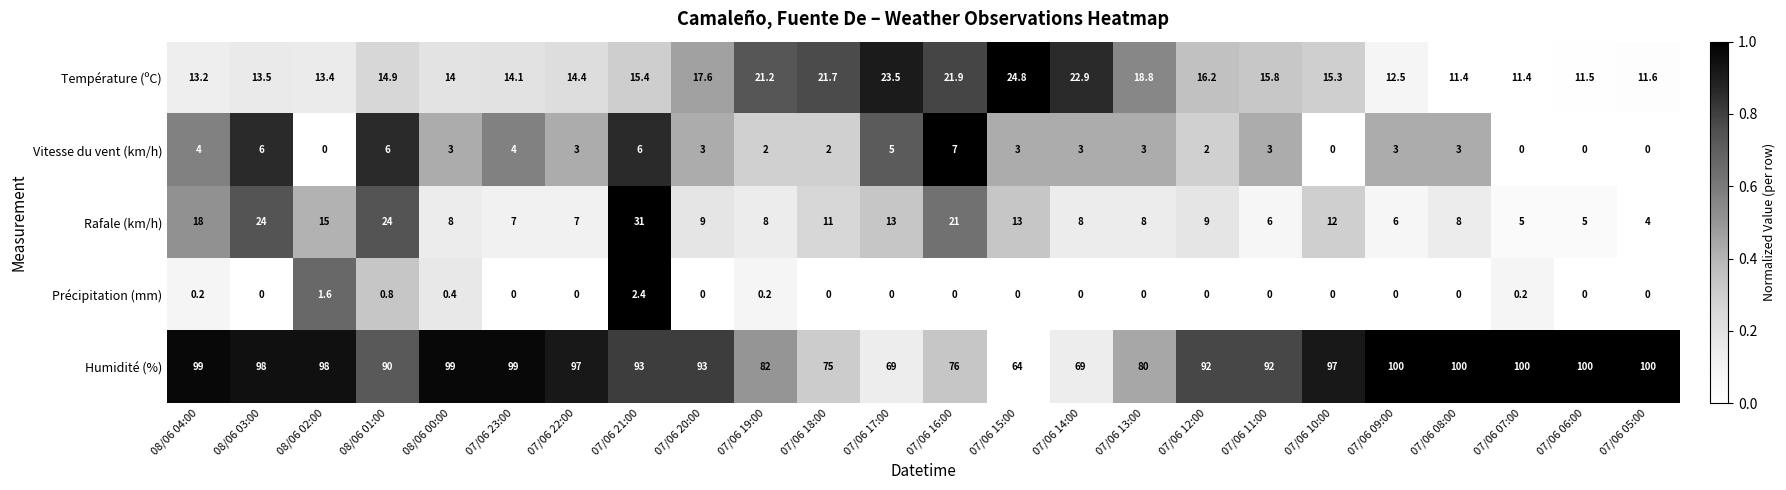

What is the difference between the second highest and second lowest values in the Température (ºC) series?

12.1